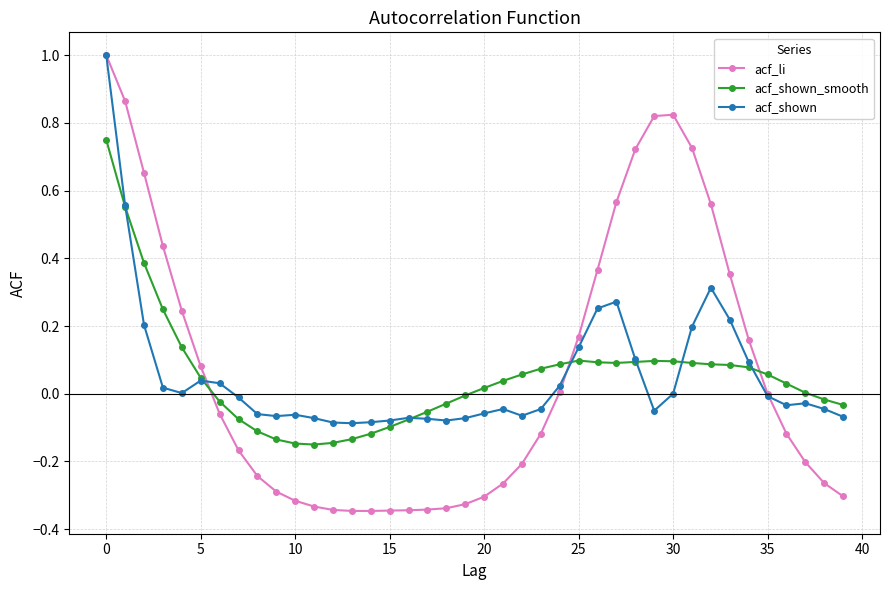

What is the greatest value displayed?

1.0